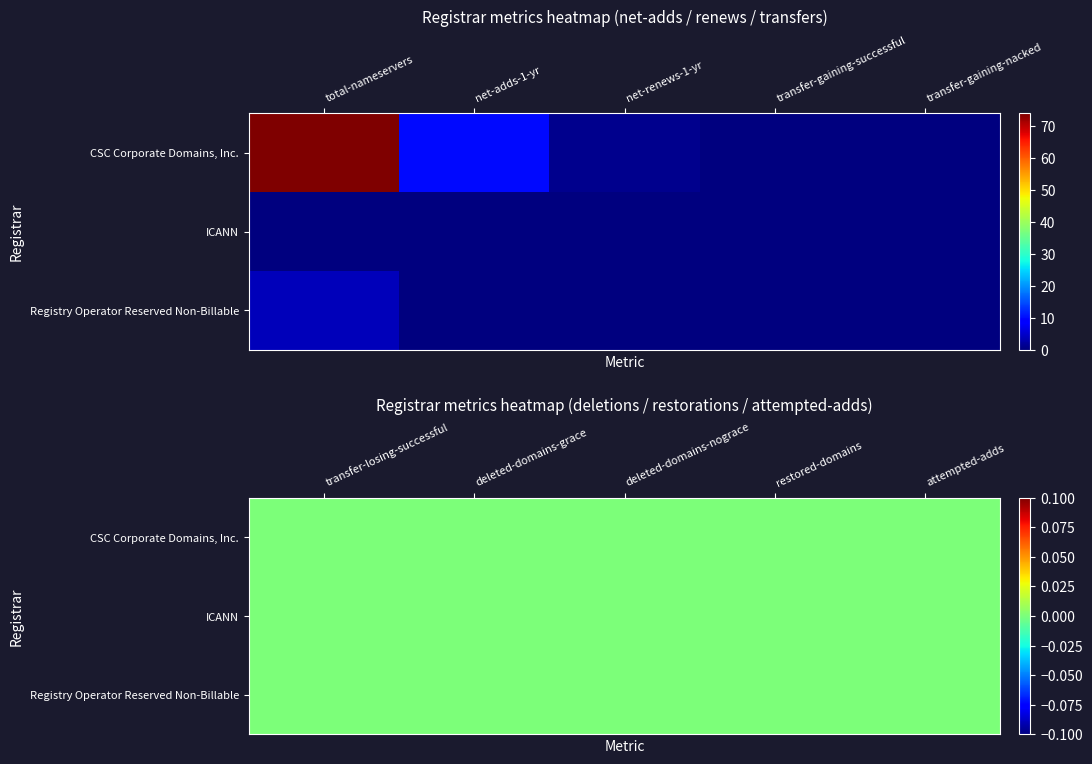

How many values in the Registry Operator Reserved Non-Billable series exceed 0?

1